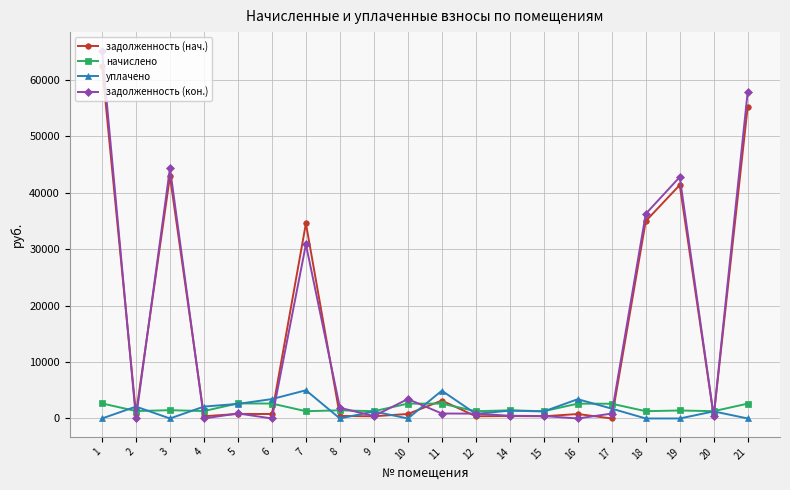

Which series has the widest spread of values?

задолженность (кон.)